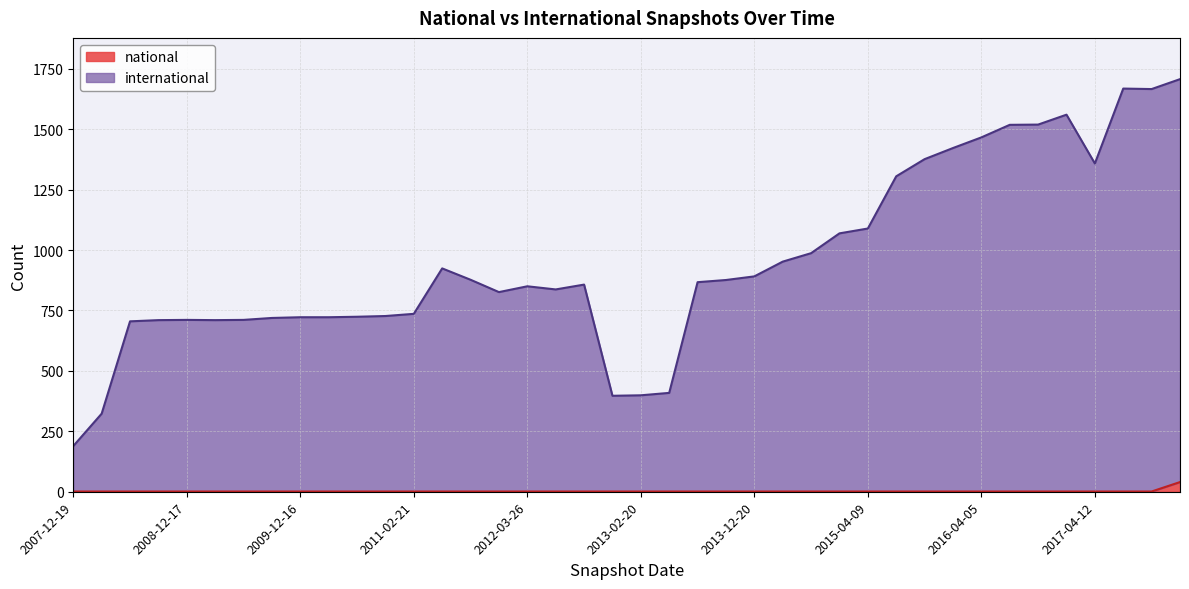

What is the label of the 12th point from the left?

2010-11-17